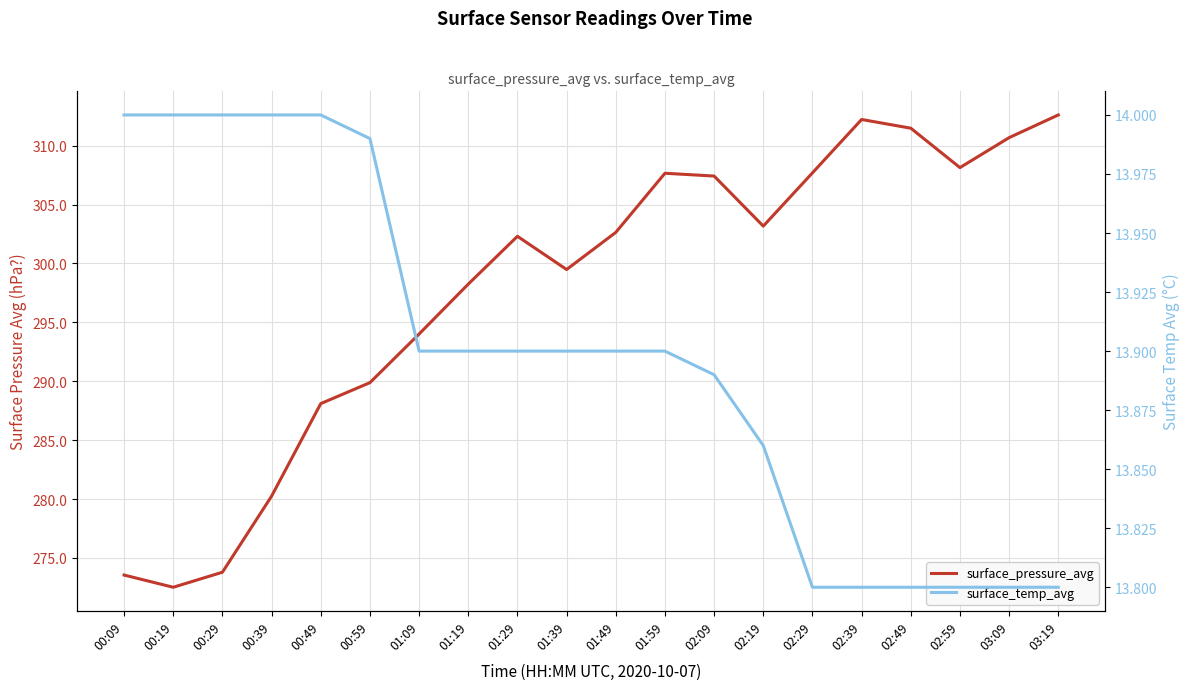

Which category has the lowest value across all series?

02:29